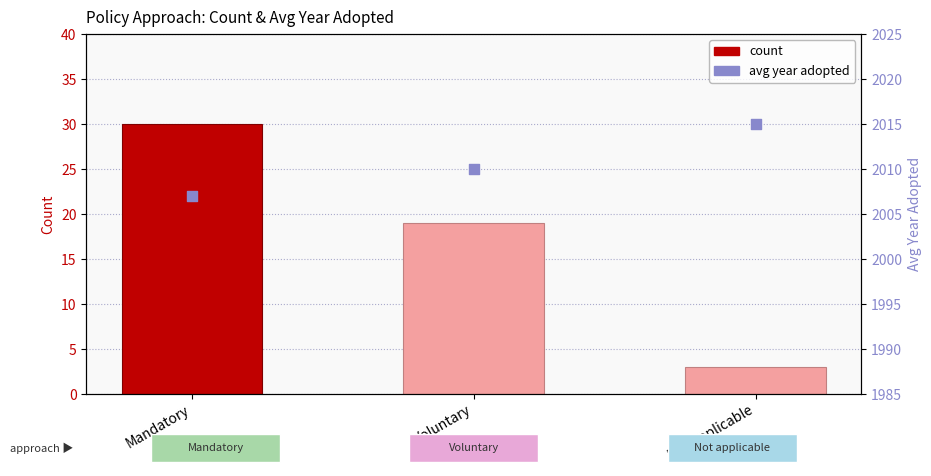

Which series reaches the minimum Y coordinate?

count